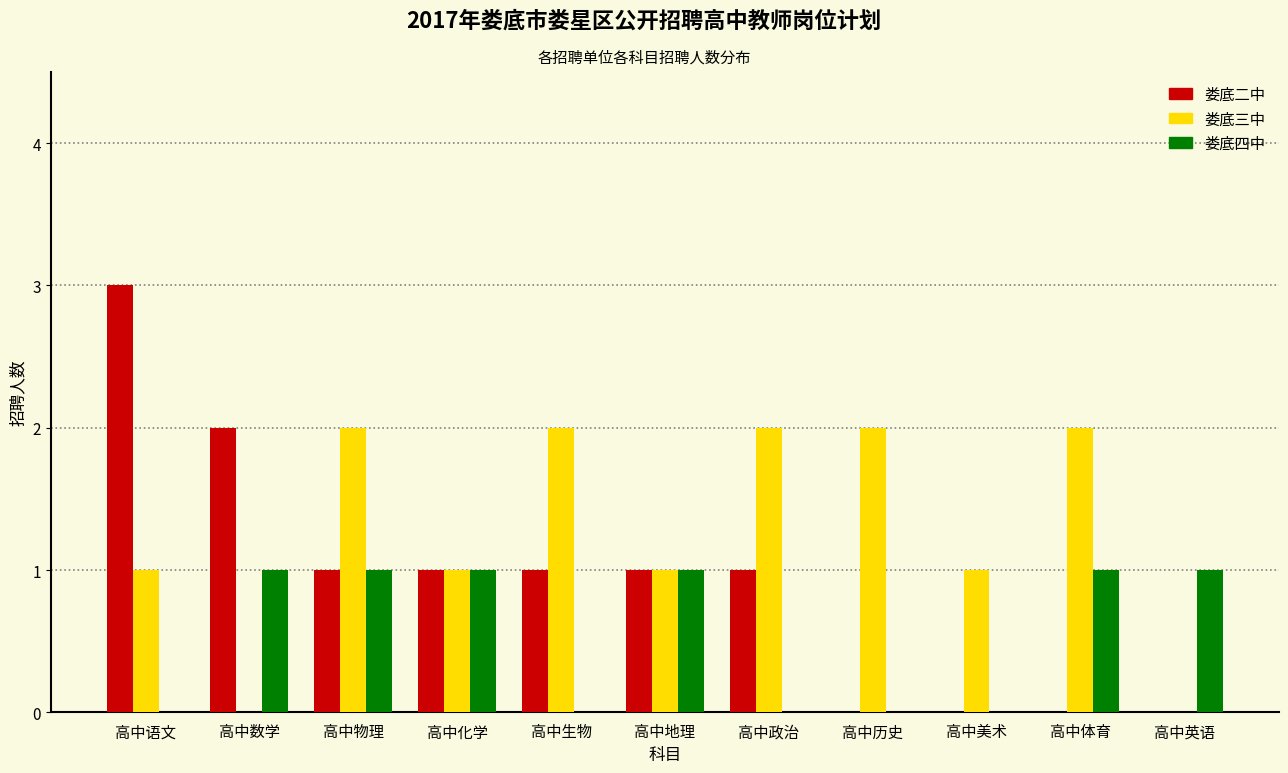

What is the sum of all 娄底三中 values?

14